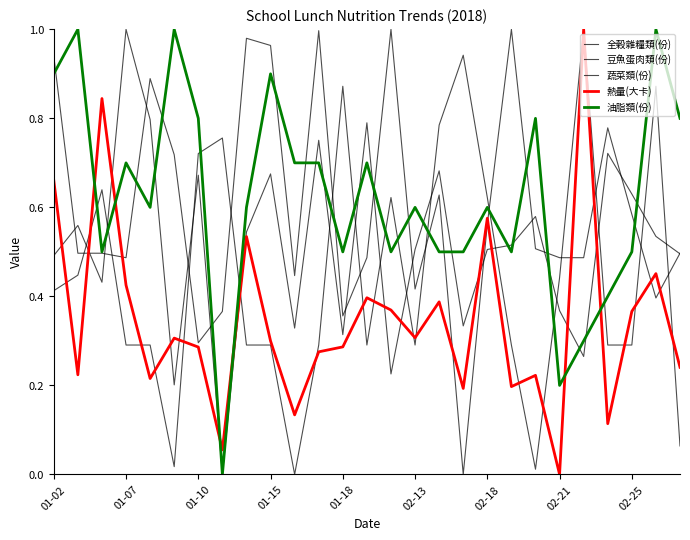

How many values in the 蔬菜類(份) series exceed 0?

26